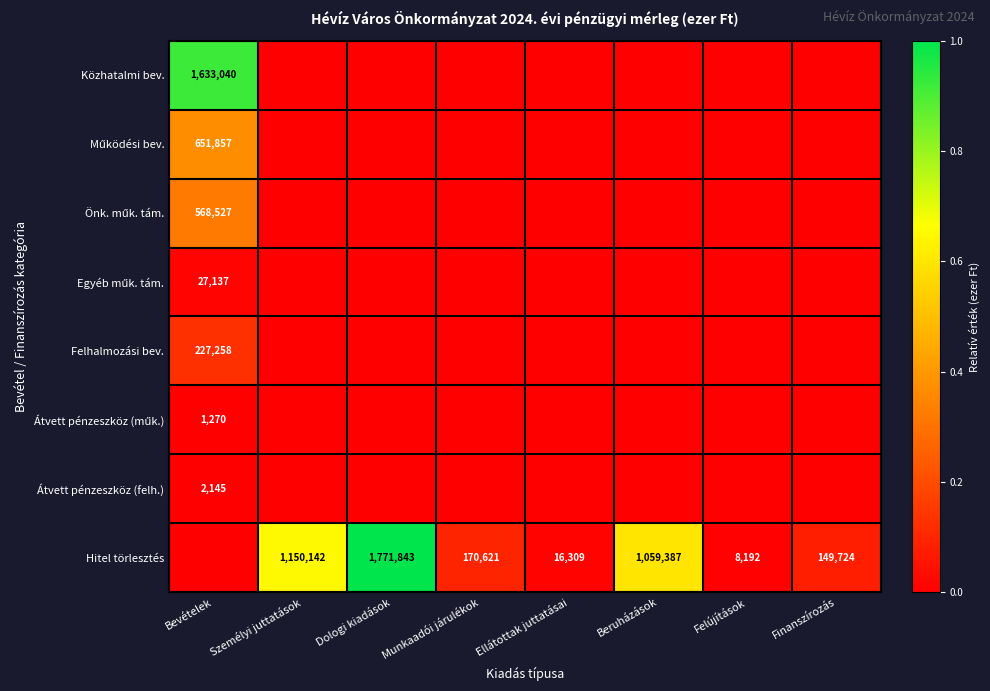

Which category has the highest value in the Felhalmozási bev. series?

Bevételek